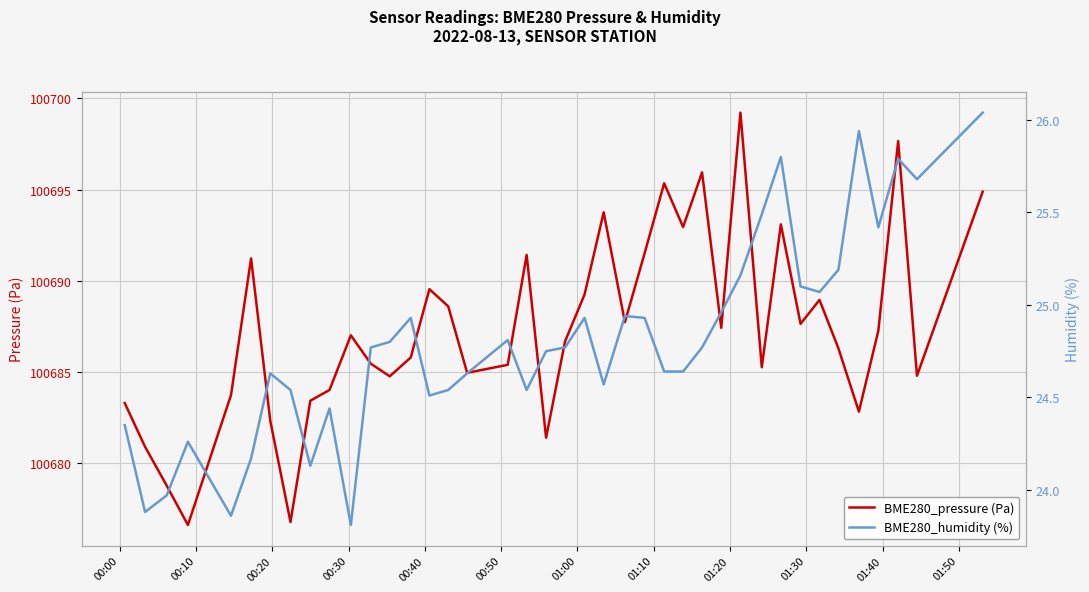

What is the smallest value displayed?

23.8